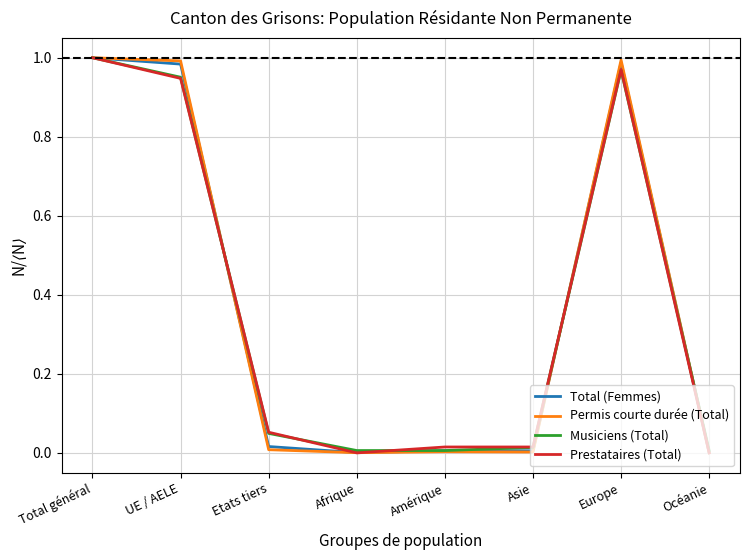

Is it true that Prestataires (Total) equals 0.0 at Etats tiers?

False